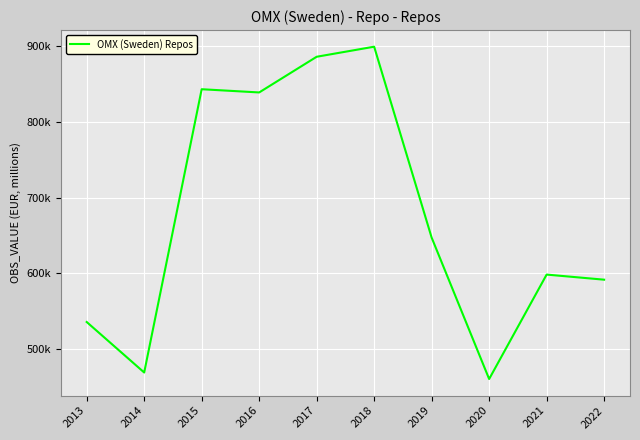

Is this an area chart (filled region under the line)?

No